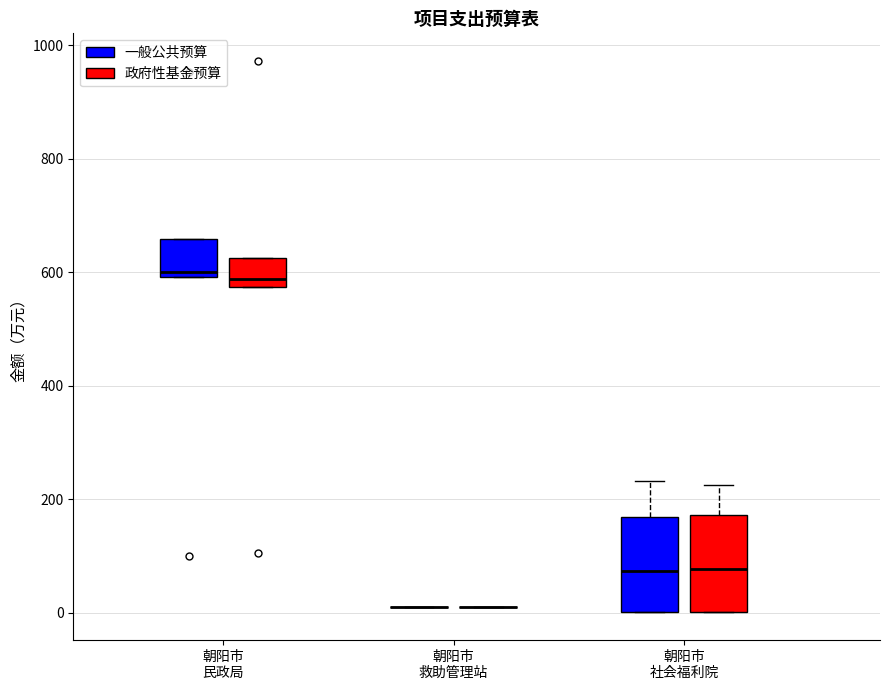

Reading left to right, read every box against the y-axis: the position of its median line, the range the box covers, and the ends of its whiskers. The values are not printed on the chart, so give them approximately, as read against the axis.

朝阳市 民政局 (一般公共预算): median 600 (just above the box's lower edge), box 600 to 660, whiskers 600 to 660
朝阳市 民政局 (政府性基金预算): median 580 (just above the box's lower edge), box 580 to 620, whiskers 580 to 620
朝阳市 救助管理站 (一般公共预算): box collapsed to a line at 20, whiskers 20 to 20
朝阳市 救助管理站 (政府性基金预算): box collapsed to a line at 20, whiskers 20 to 20
朝阳市 社会福利院 (一般公共预算): median 80, box 0 to 160, whiskers 0 to 240
朝阳市 社会福利院 (政府性基金预算): median 80, box 0 to 180, whiskers 0 to 220